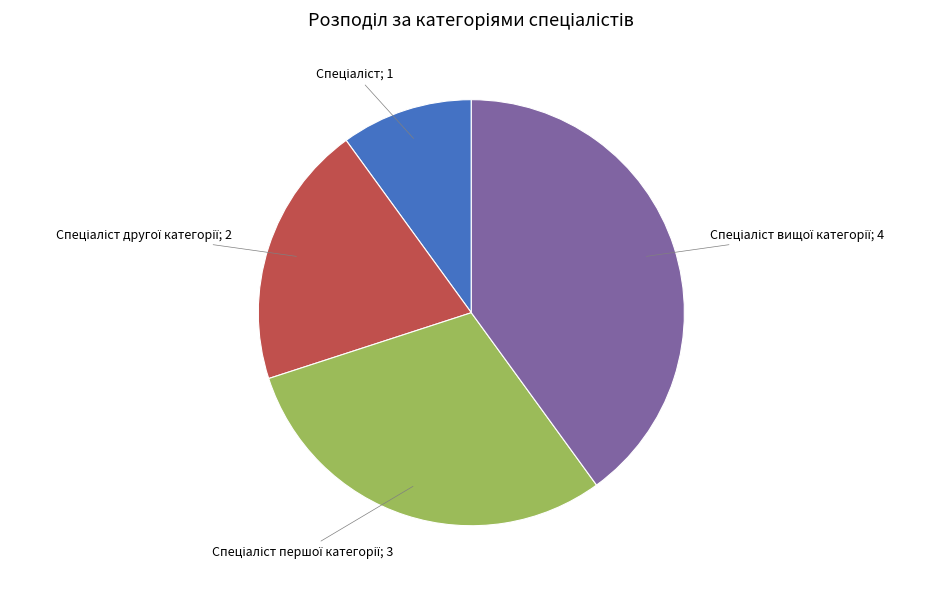

Is there any slice that represents more than half of the pie?

No